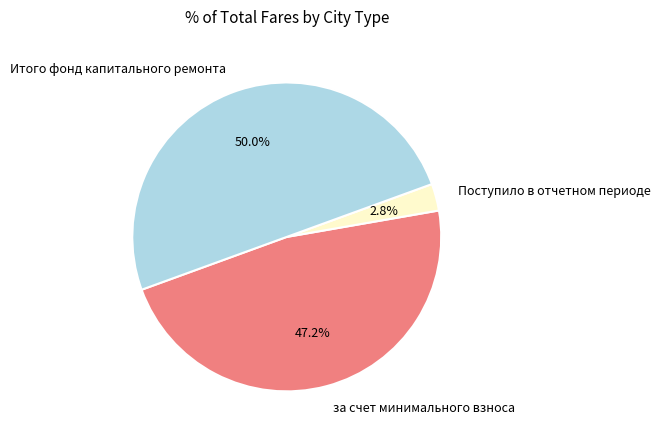

Which slice is the smallest?

Поступило в отчетном периоде